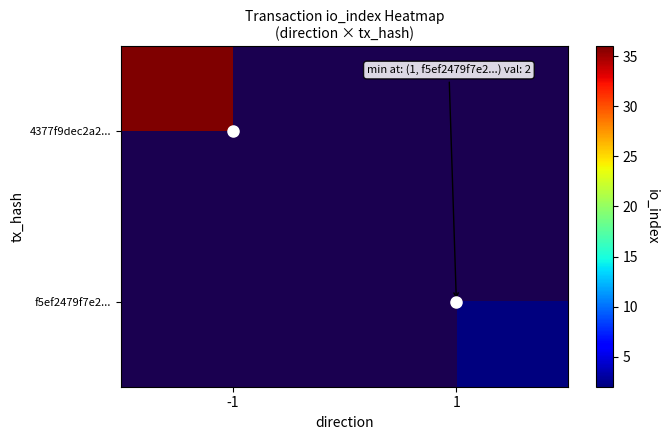

Which series has the widest spread of values?

4377f9dec2a2...